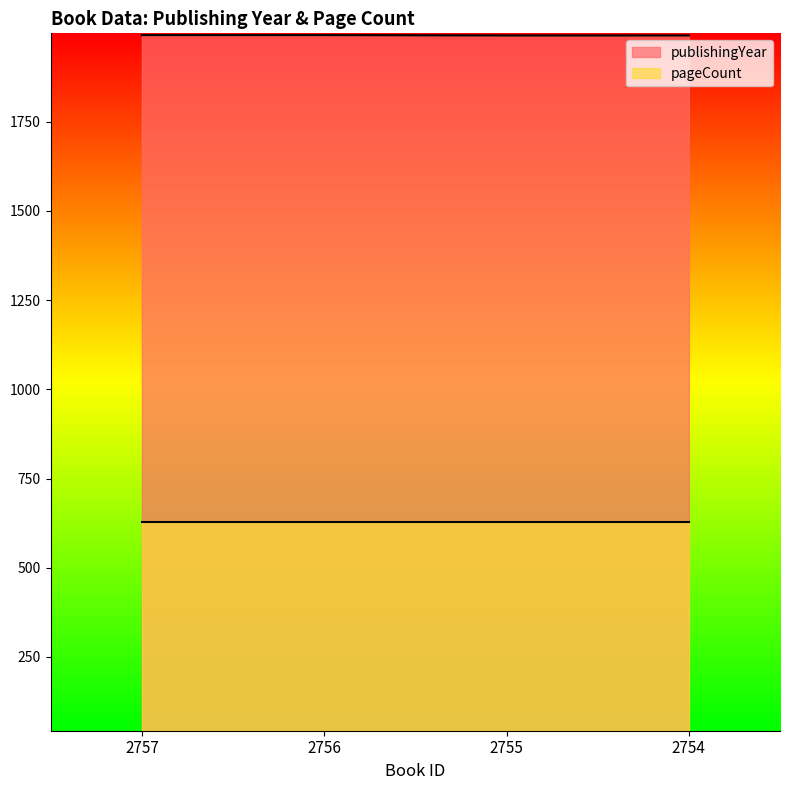

Rank the categories by value from highest to lowest.

2757, 2756, 2755, 2754